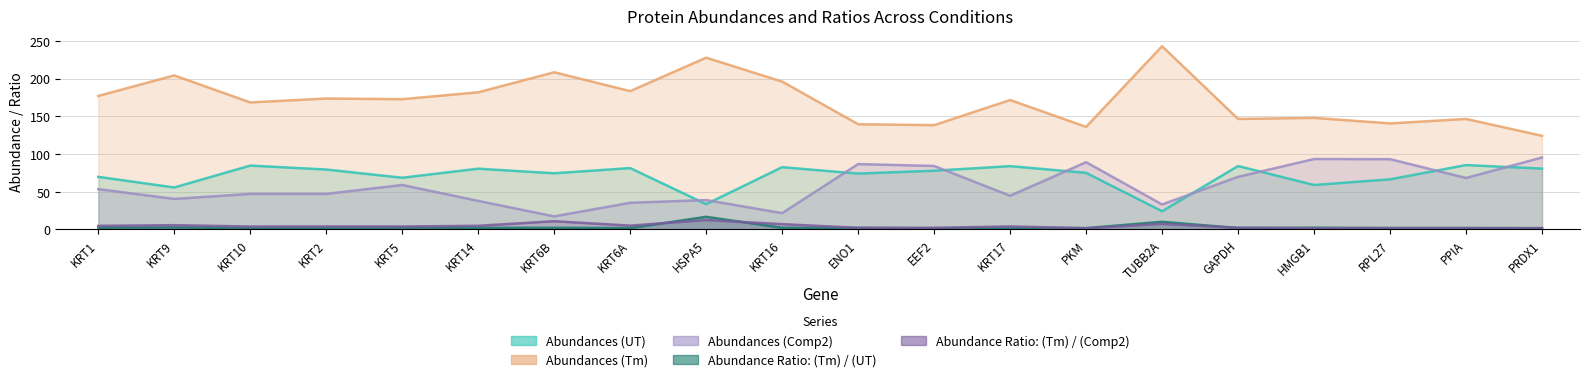

Does the chart have visible grid lines?

Yes